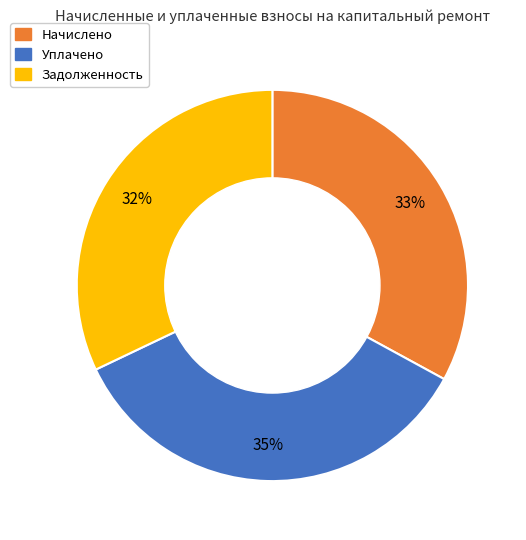

Is there any slice that represents more than half of the pie?

No